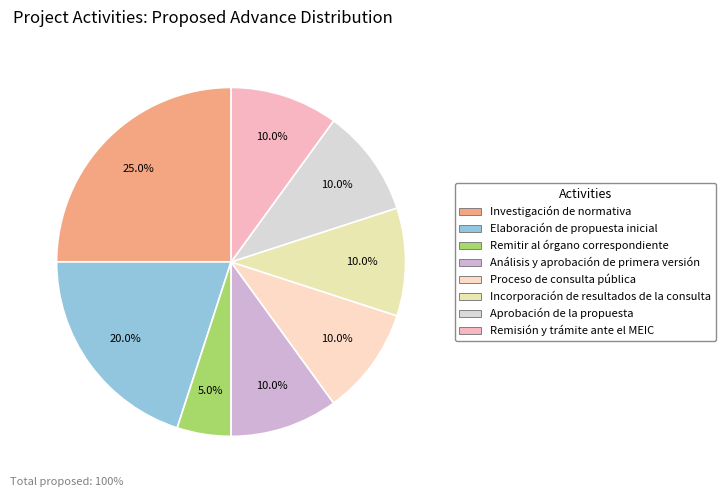

What percentage is the Remitir al órgano correspondiente slice, to the nearest percent?

5%